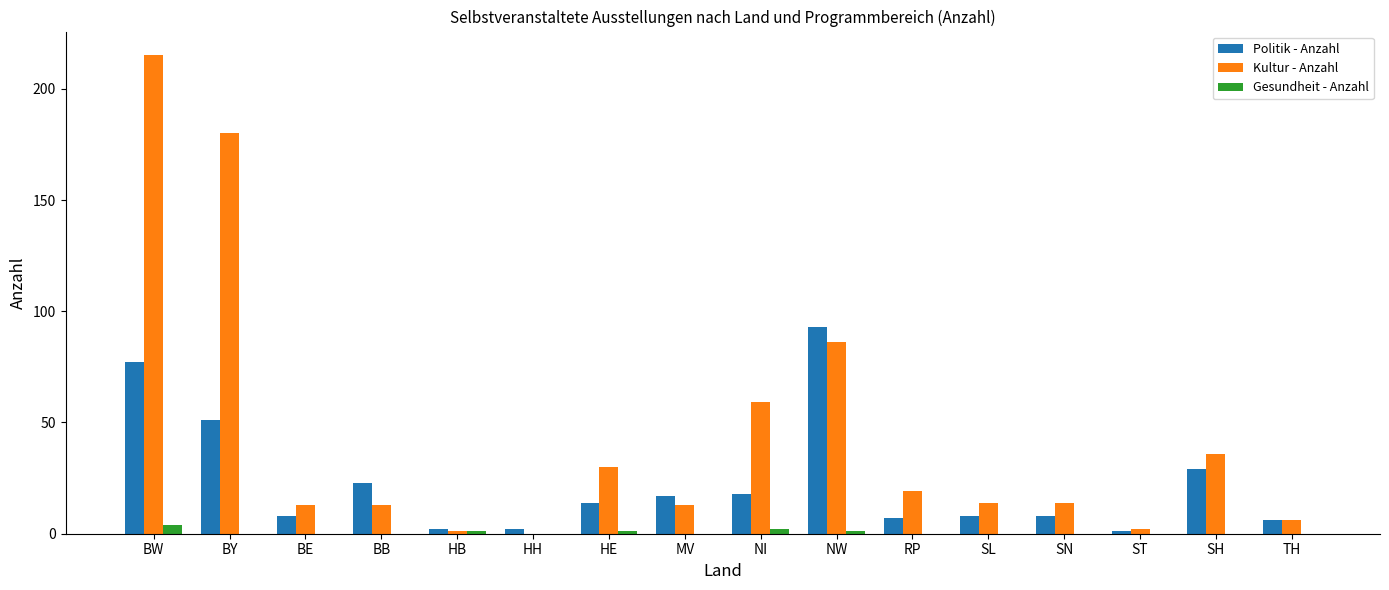

Are the bars horizontal?

No